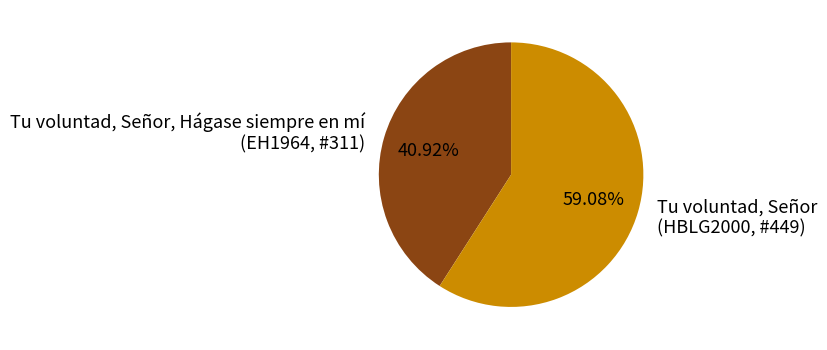

Which has a higher value, Tu voluntad, Señor, Hágase siempre en mí (EH1964, #311) or Tu voluntad, Señor (HBLG2000, #449)?

Tu voluntad, Señor (HBLG2000, #449)